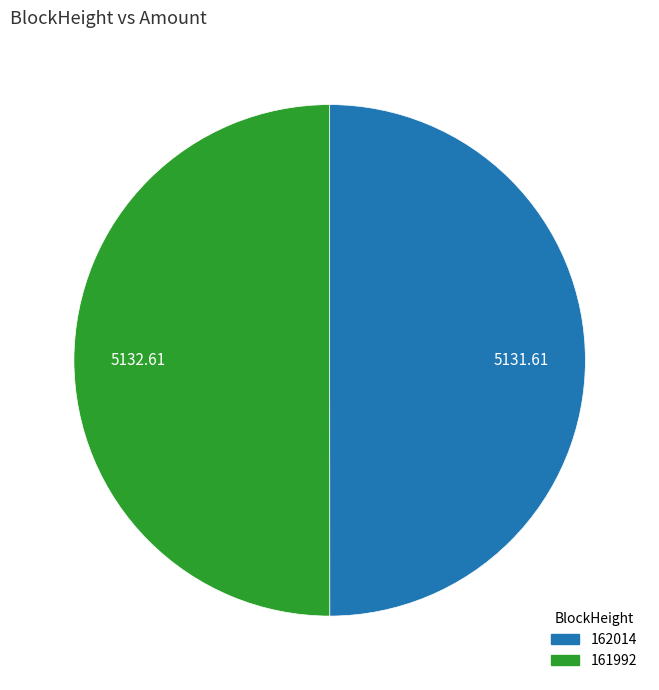

Do 161992 and 162014 together represent more than half of the pie?

Yes